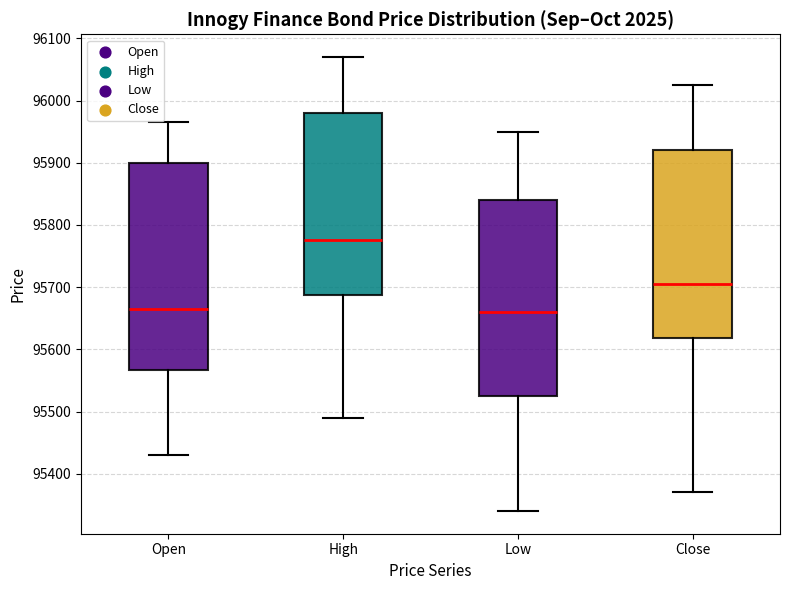

Which box is the tallest, from its lower edge to its upper edge?

Open